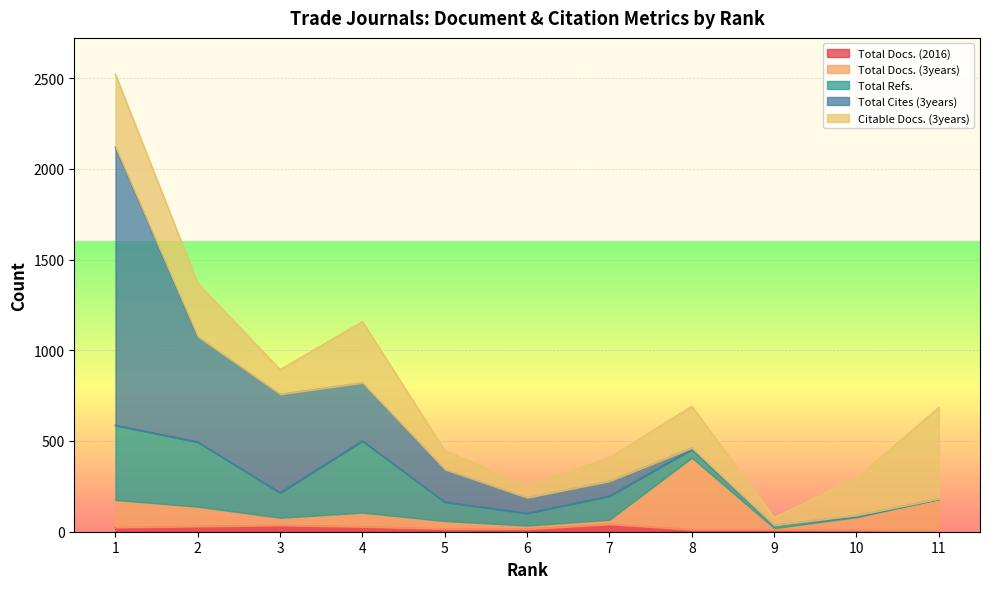

Rank the categories by Total Docs. (2016) value from highest to lowest.

7, 3, 2, 4, 1, 5, 6, 8, 9, 10, 11